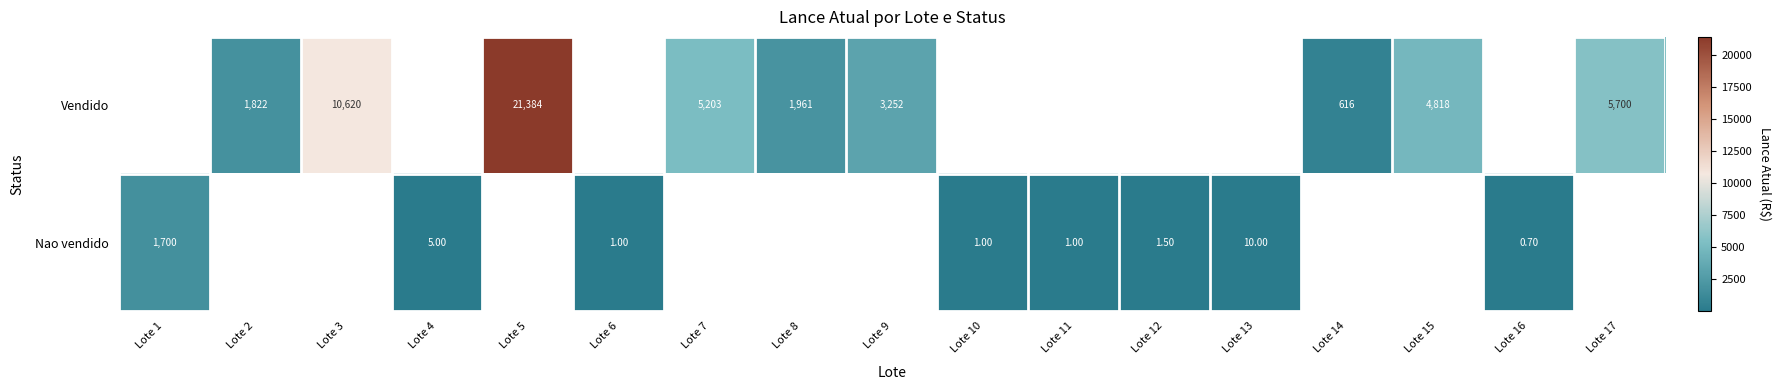

At which category does the chart reach its minimum across all series?

Lote 16